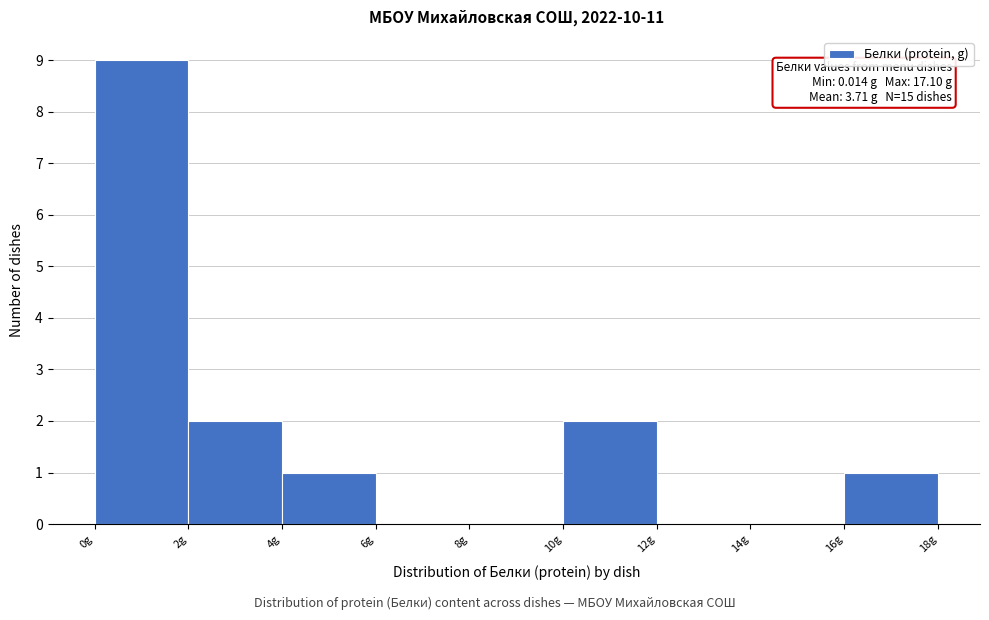

Over which range of the x-axis is the bar tallest?

0 to 2